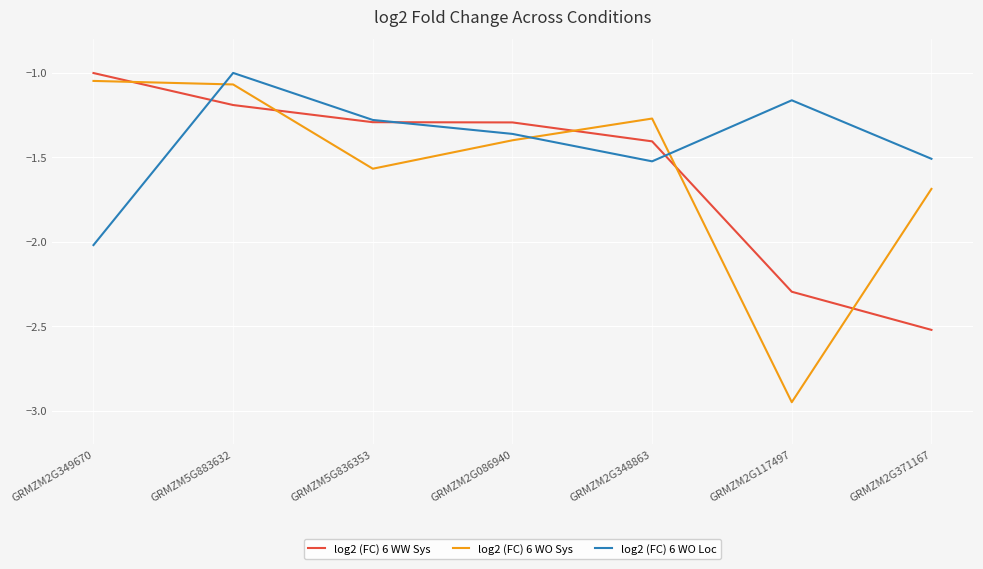

How many interior local peaks does the log2 (FC) 6 WO Loc series have?

2